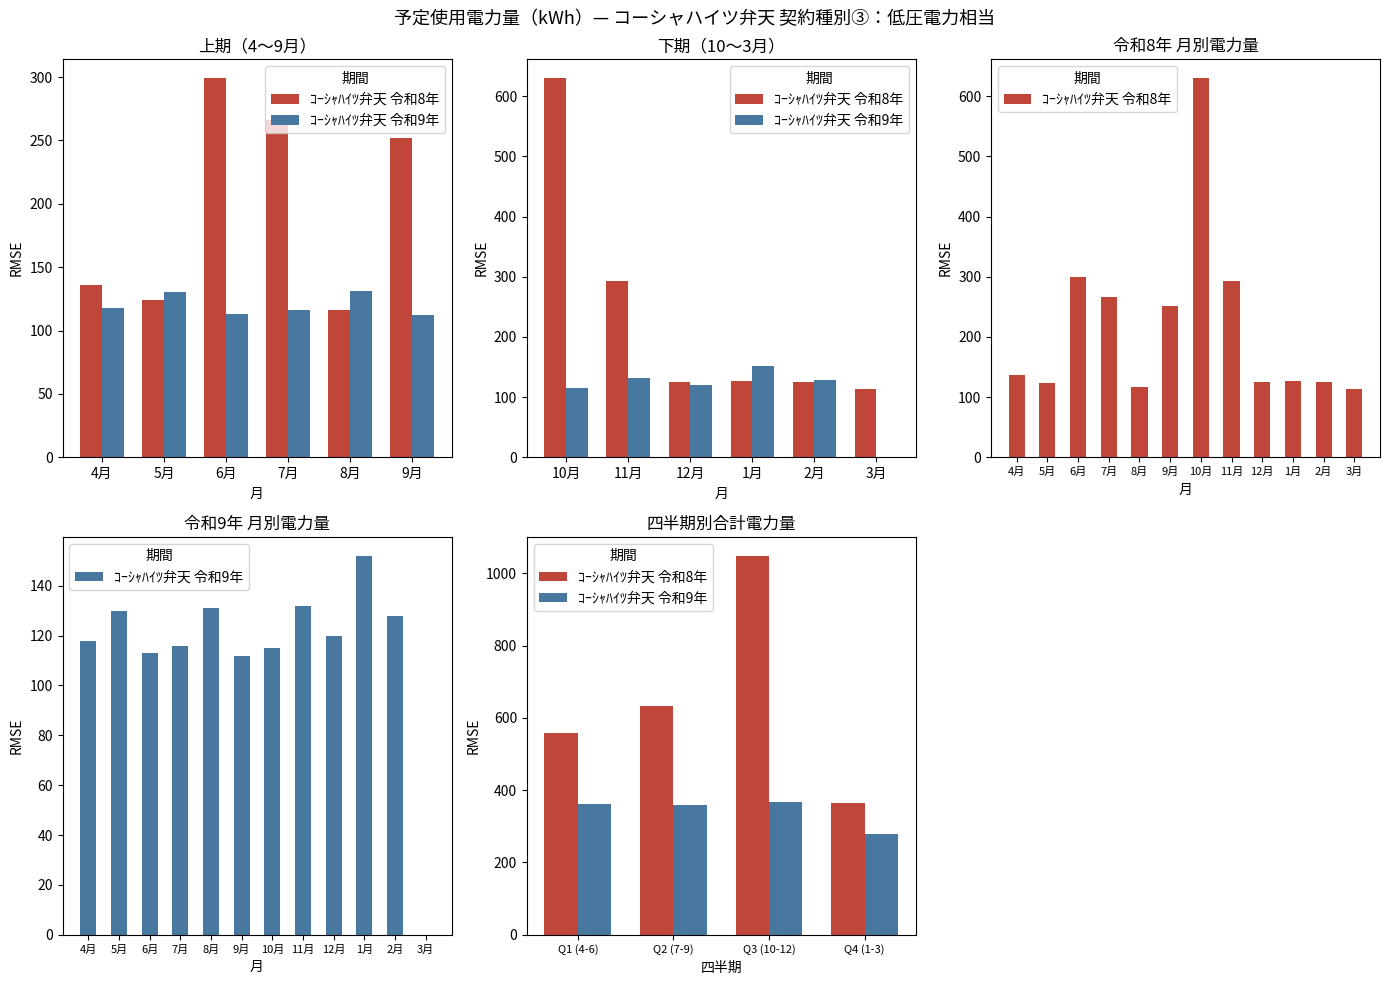

What is the label of the 3rd bar from the left?

Q3 (10-12)